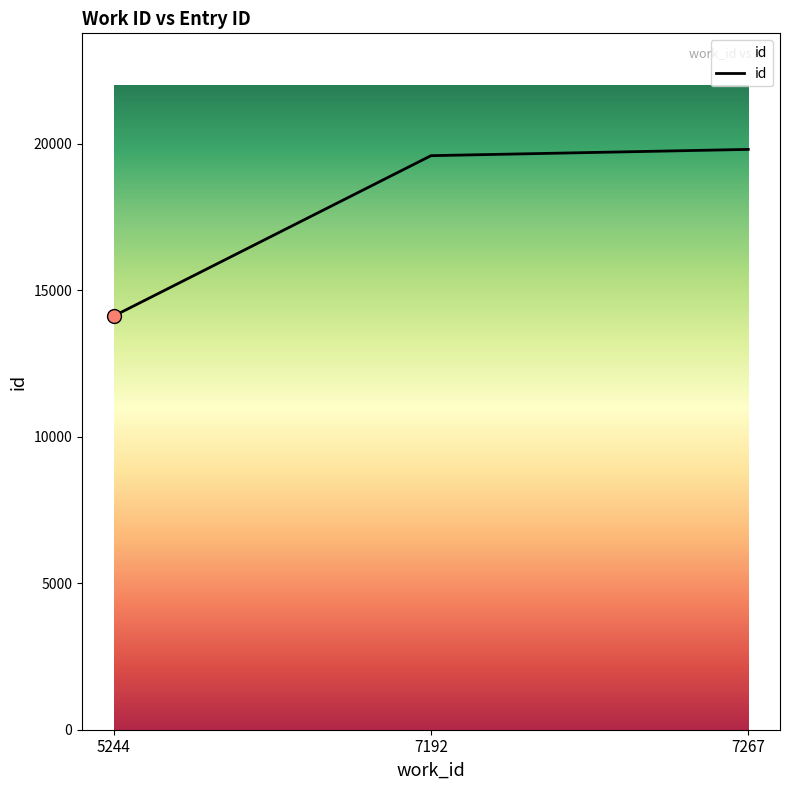

Which has a higher value, 7267 or 5244?

7267